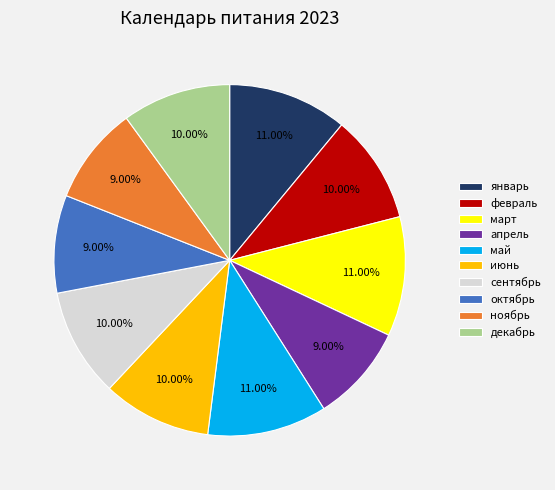

Is it true that май is 21% of the pie?

False